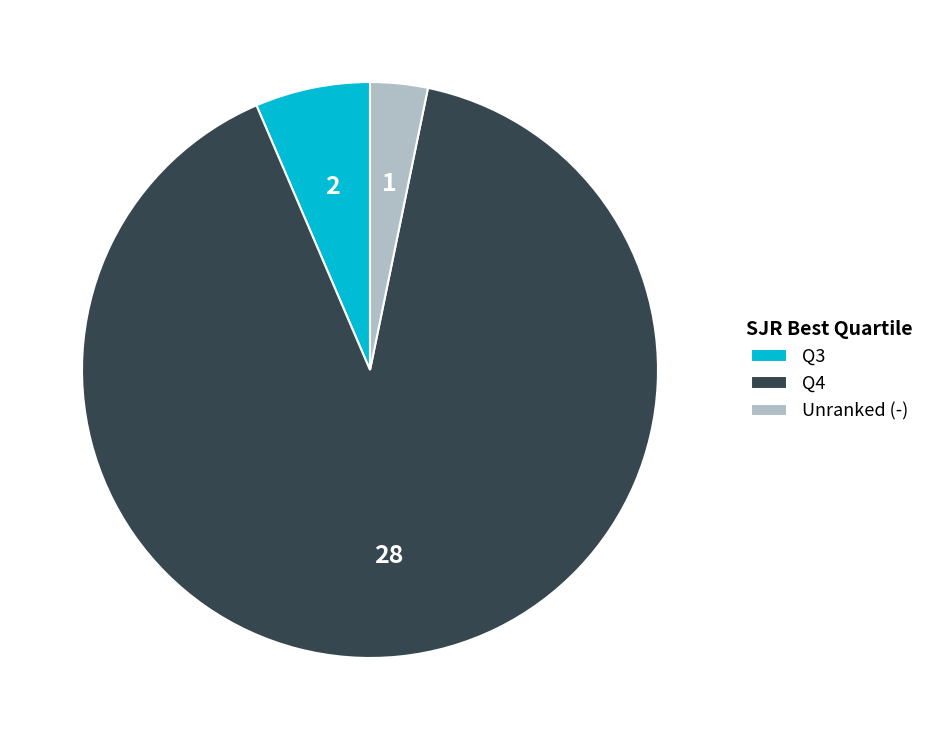

Which category has the smallest portion of the pie?

Unranked (-)